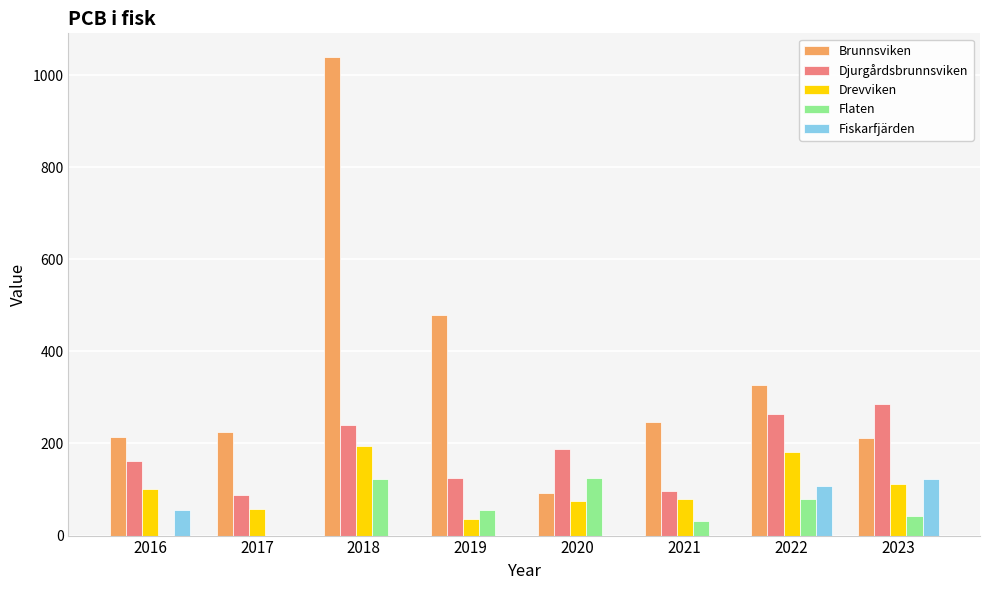

What is the sum of the Brunnsviken values at 2022 and 2017?

552.6